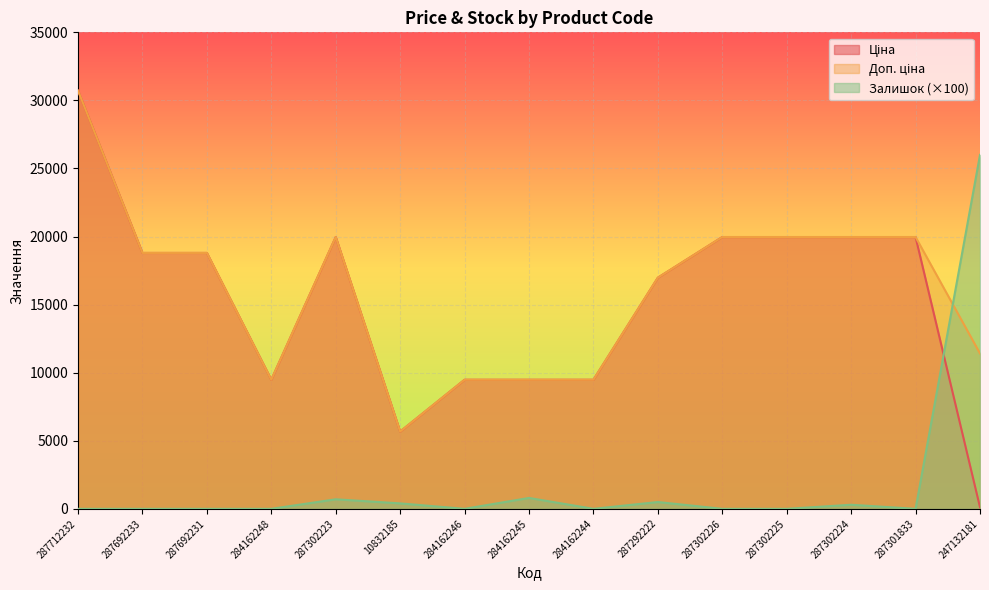

Reading left to right, extract all data points from this chart.

Ціна: 30717.1	18796.8	18796.8	9480.1	19964.2	5673.8	9480.1	9480.1	9480.1	16976.3	19964.2	19964.2	19964.2	19964.2	114.1
Доп. ціна: 30717.1	18796.8	18796.8	9480.1	19964.2	5673.8	9480.1	9480.1	9480.1	16976.3	19964.2	19964.2	19964.2	19964.2	11410.0
Залишок: 0.0	0.0	0.0	0.0	700.0	400.0	0.0	800.0	0.0	500.0	0.0	0.0	300.0	0.0	26000.0